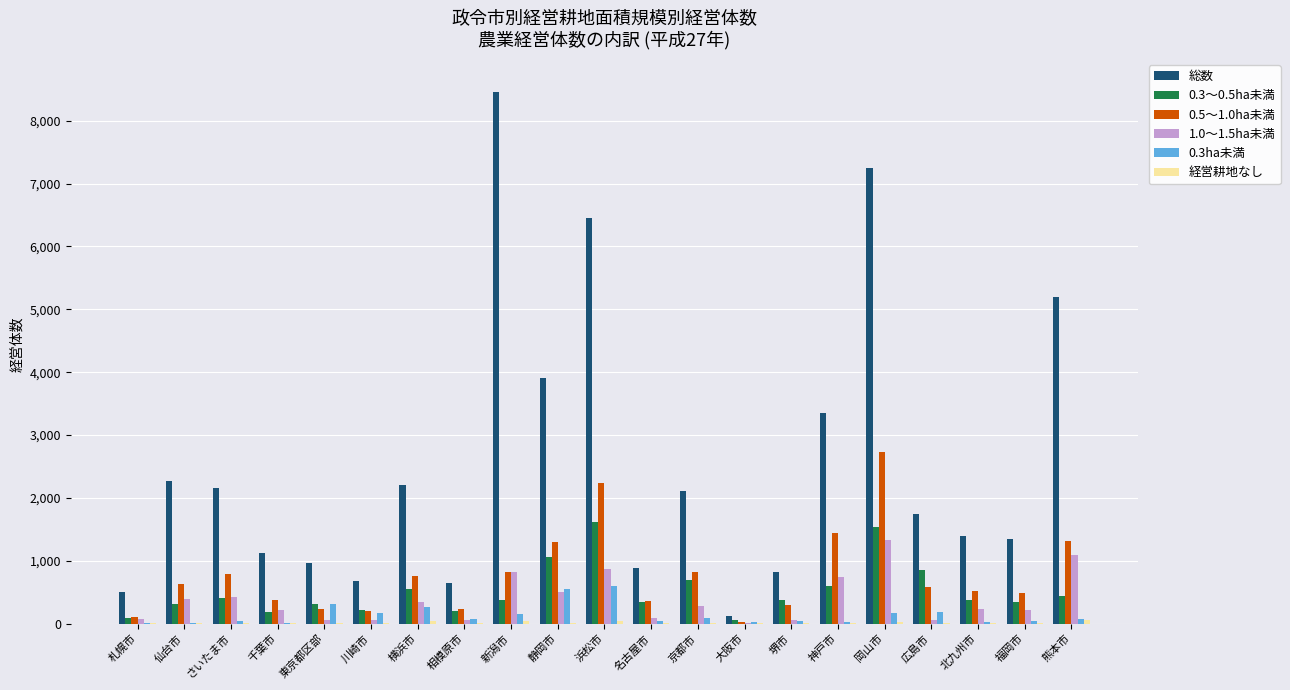

Which category has the highest value across all series?

新潟市